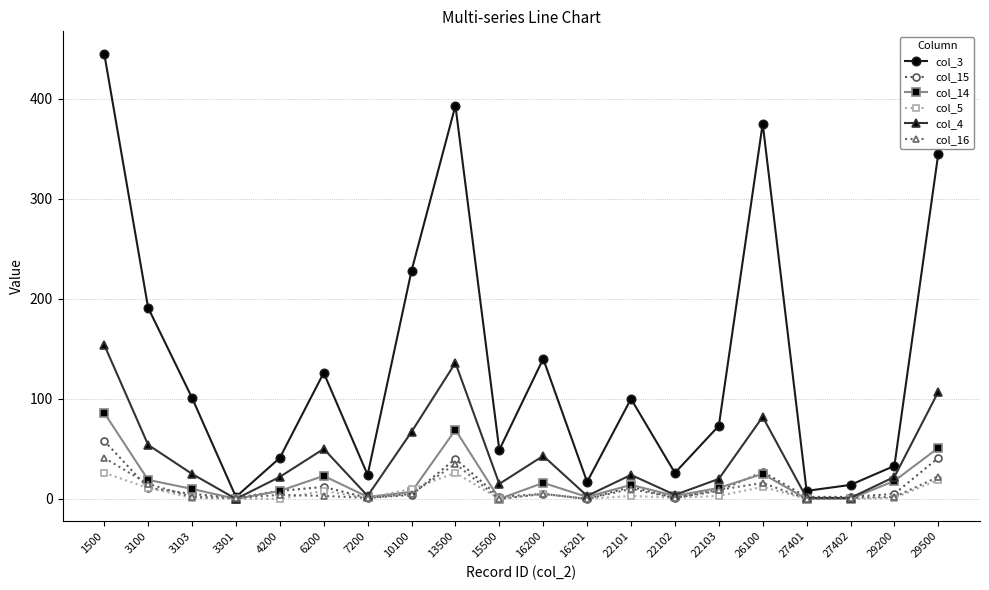

At which category is the sum across all series the highest?

1500